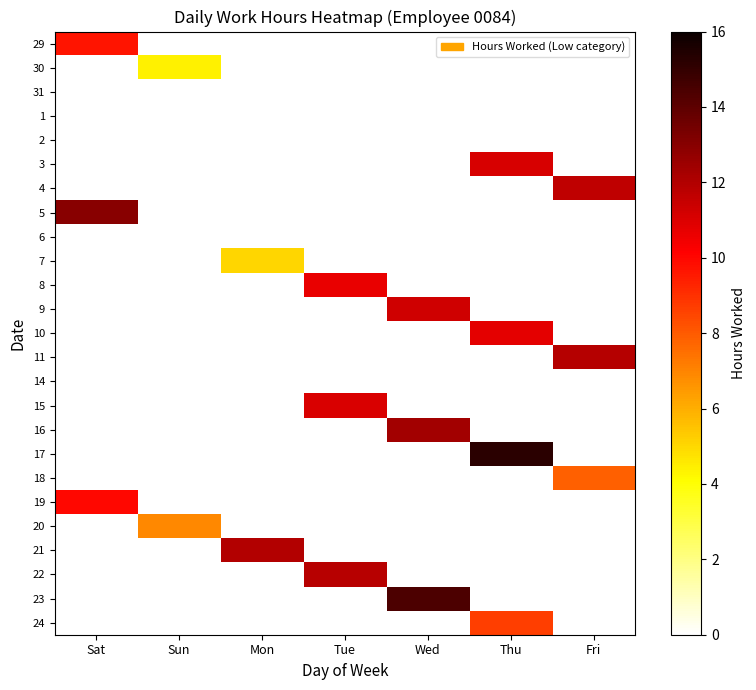

What is the difference between the highest and lowest values at Thu?

15.2